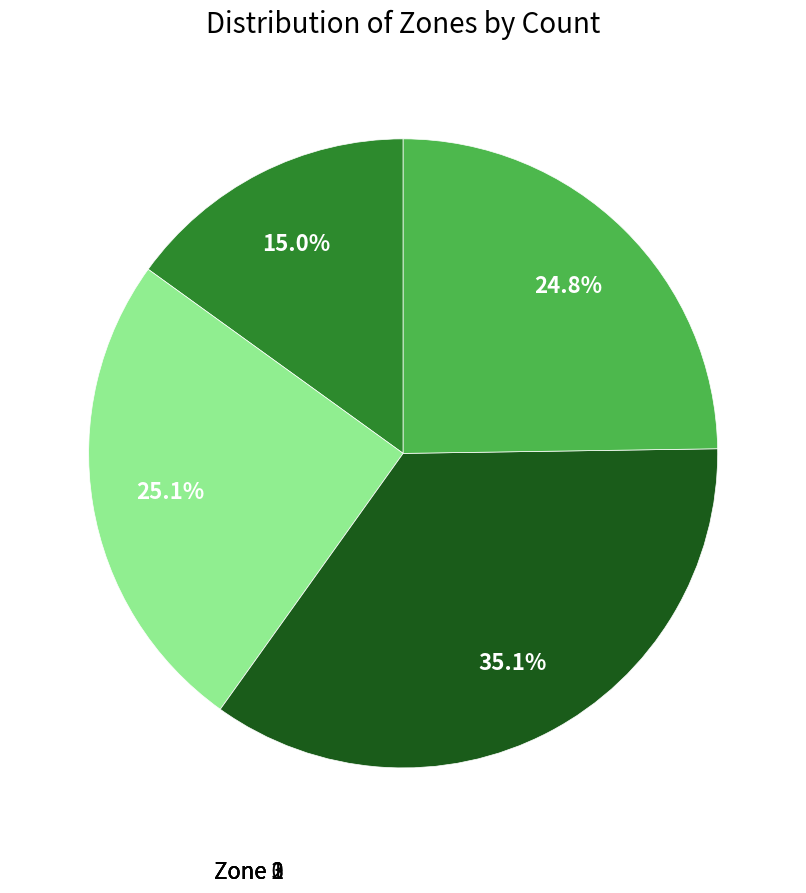

Count the number of slices in the pie.

4